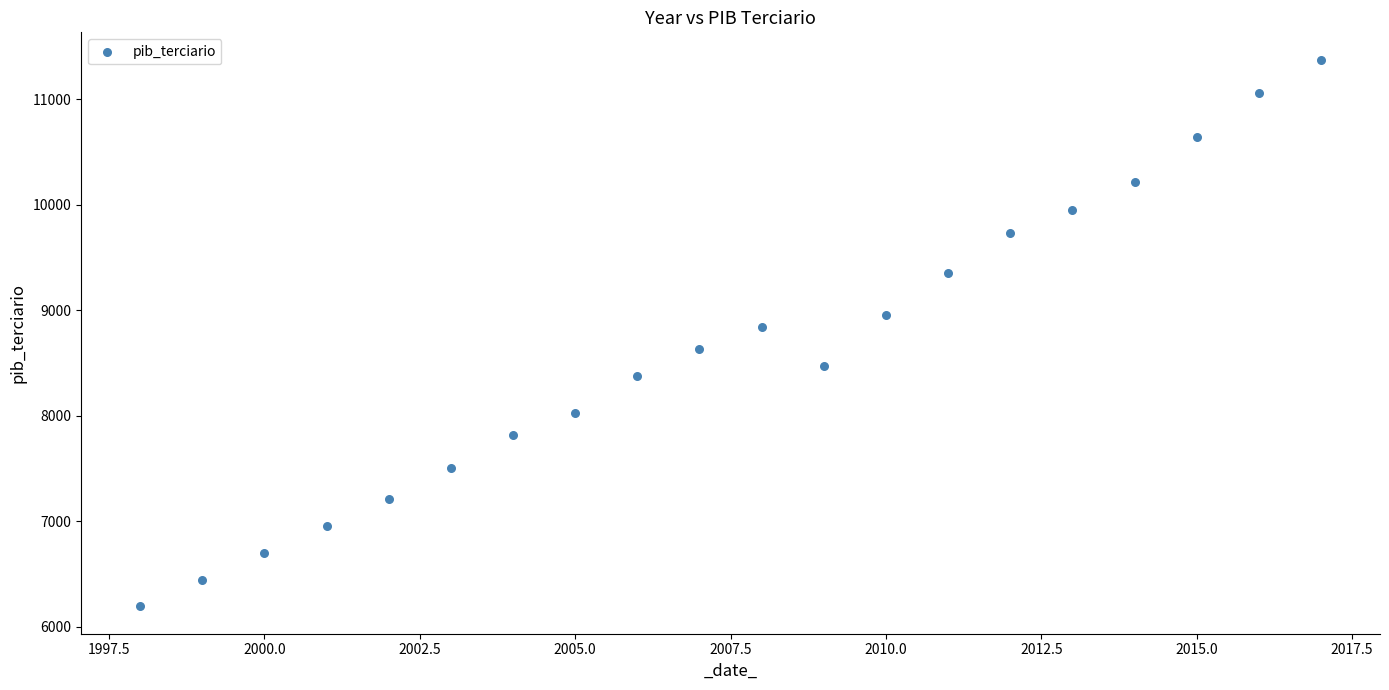

What is the range of Y values (max minus min)?

5180.1